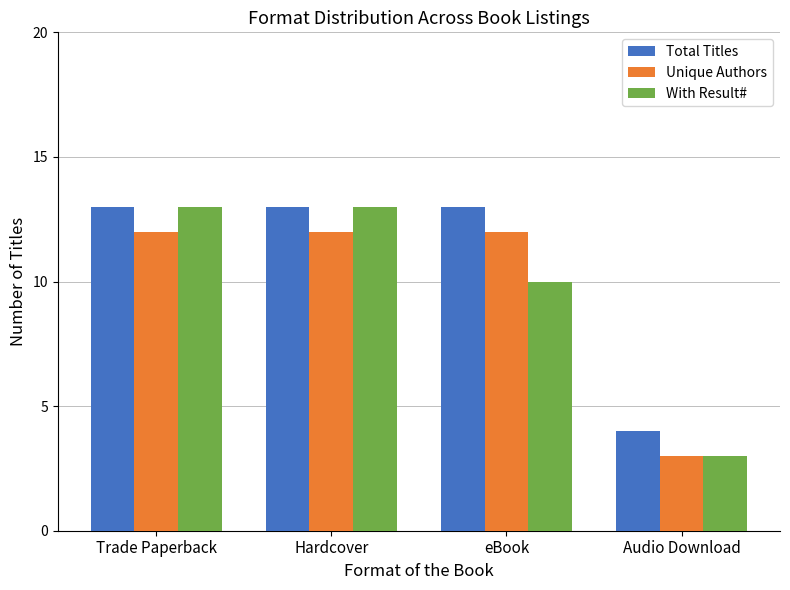

Reading left to right, what are all the values shown in this chart?

Total Titles: Trade Paperback=13	Hardcover=13	eBook=13	Audio Download=4
Unique Authors: Trade Paperback=12	Hardcover=12	eBook=12	Audio Download=3
With Result#: Trade Paperback=13	Hardcover=13	eBook=10	Audio Download=3